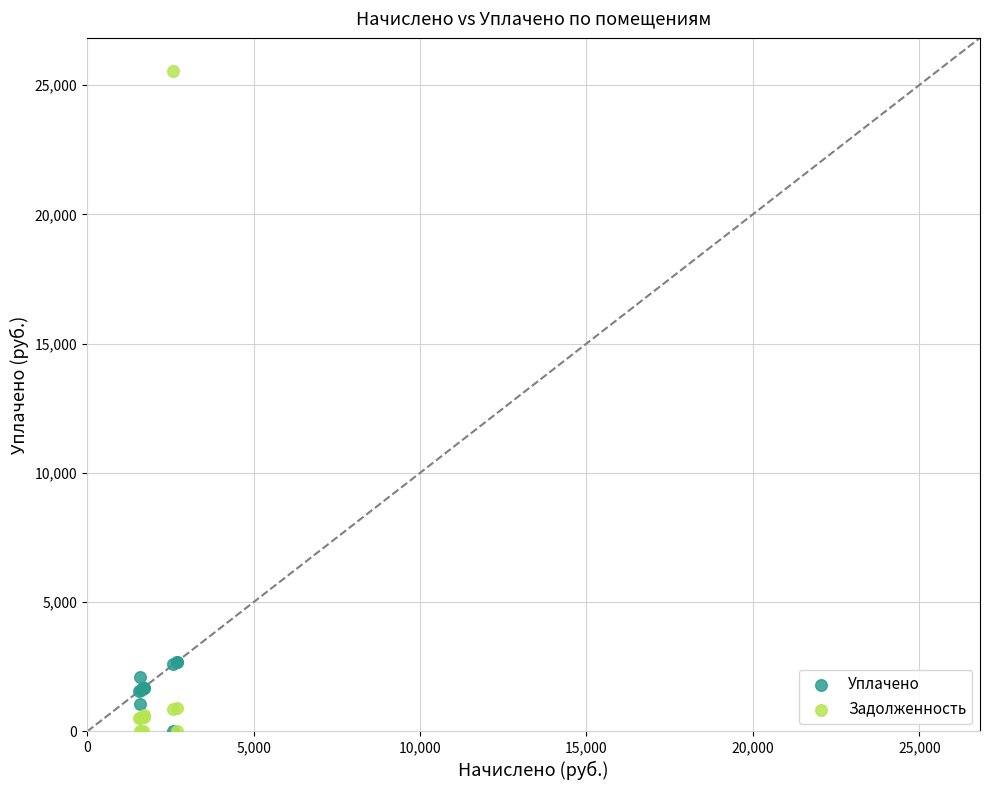

Which series reaches the maximum Y coordinate?

Задолженность